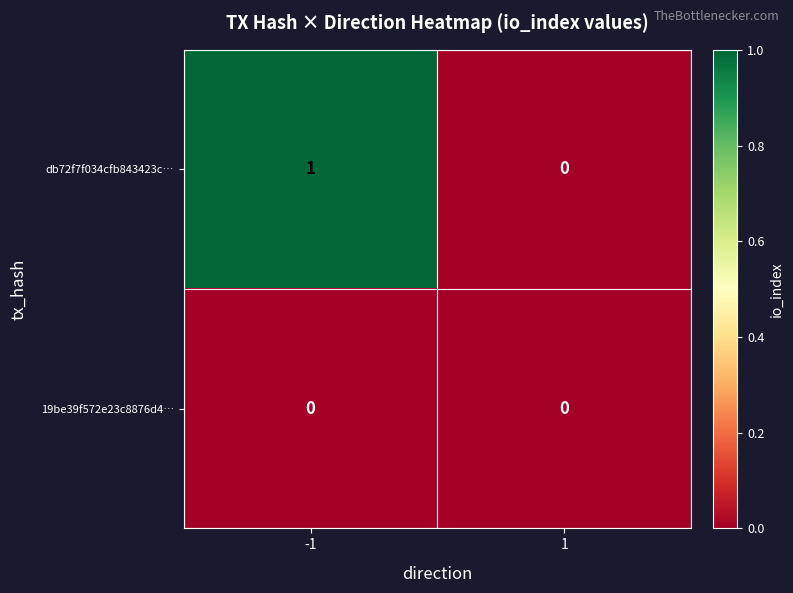

Rank the series by their average value, from lowest to highest.

19be39f572e23c8876d4…, db72f7f034cfb843423c…